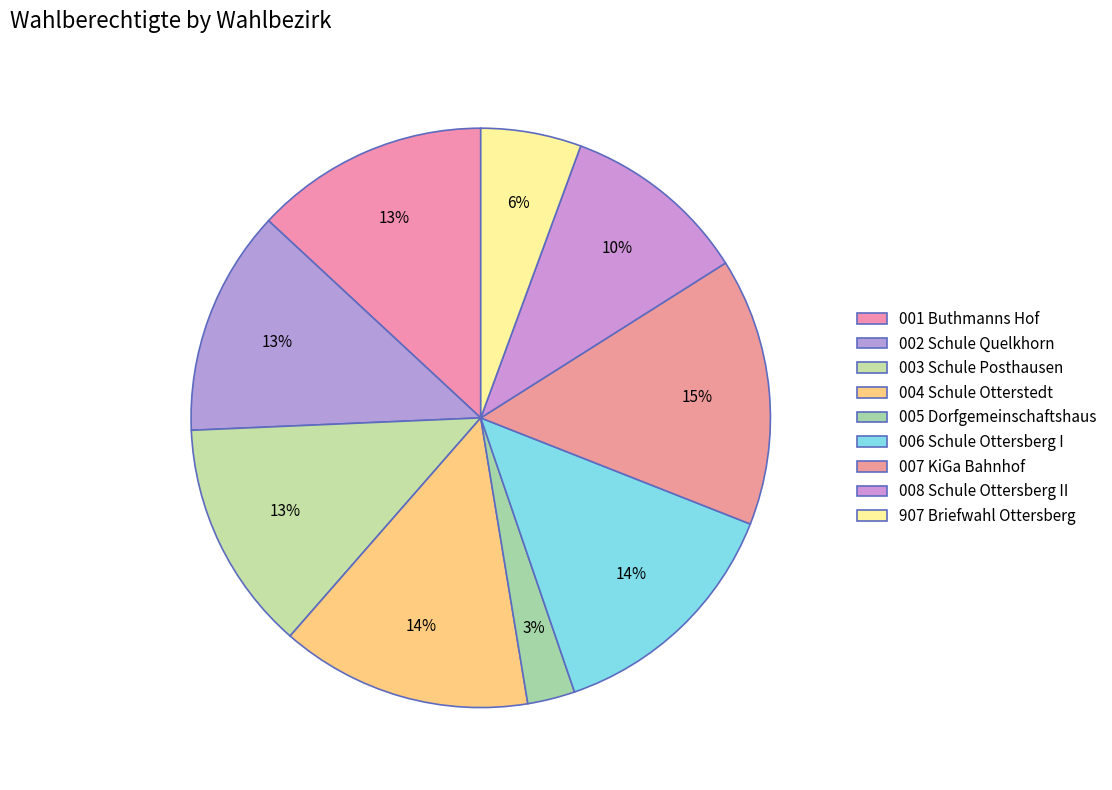

True or false: 001 Buthmanns Hof accounts for 1% of the total.

False